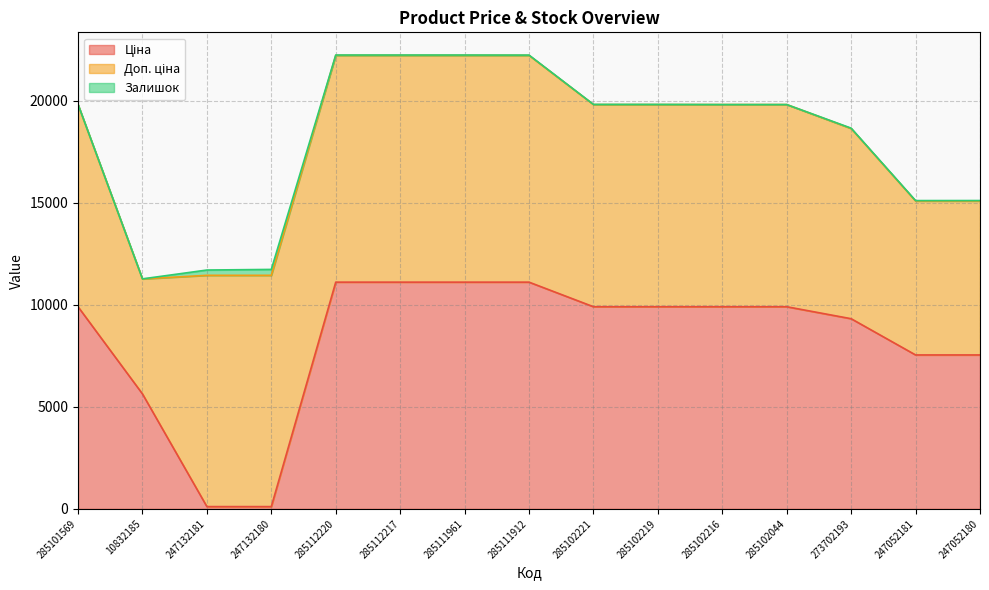

What is the lowest value of the Доп. ціна series?

5636.0